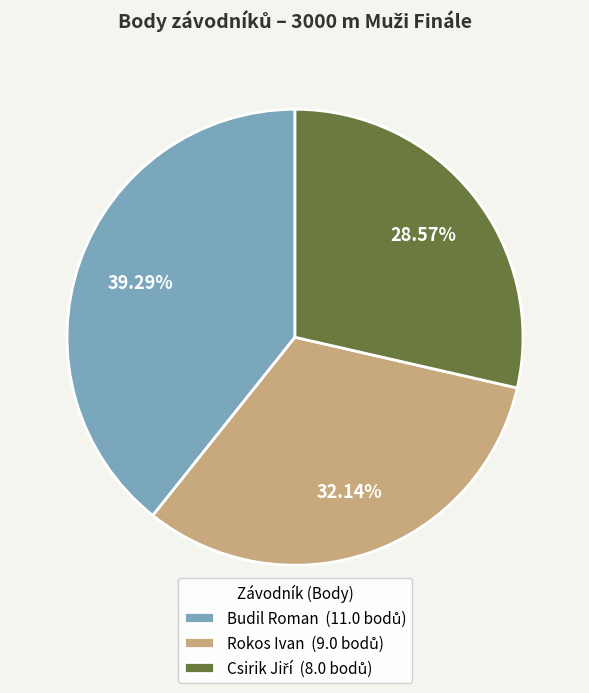

To the nearest percent, what is the average slice percentage?

33%